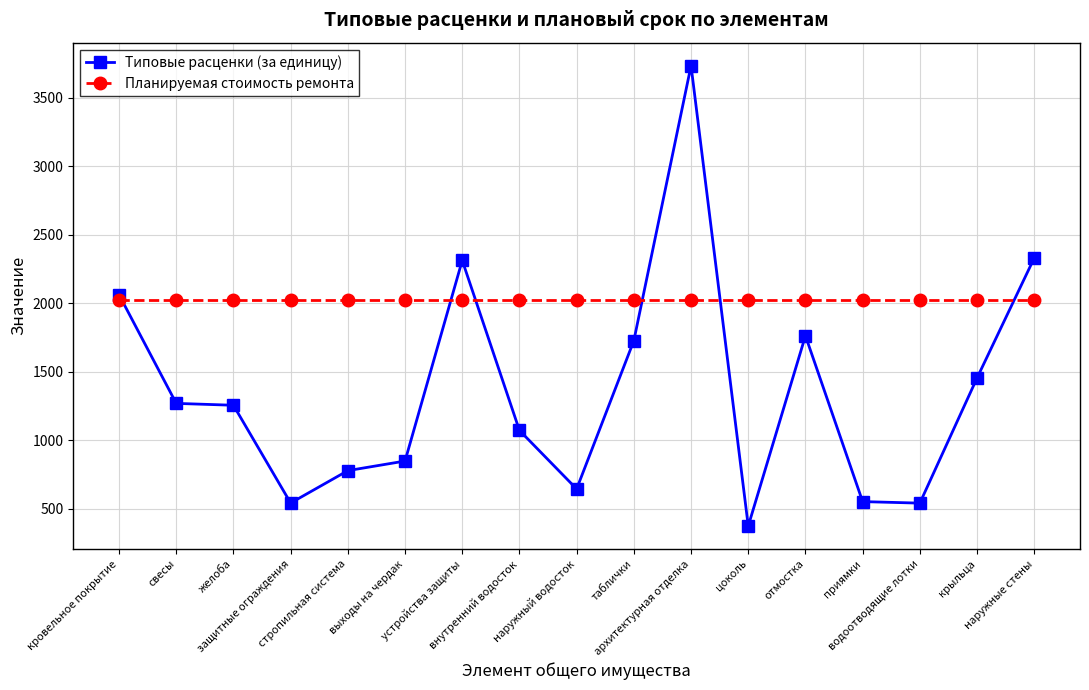

Rank the series by their average value, from highest to lowest.

Планируемая стоимость ремонта, Типовые расценки (за единицу)